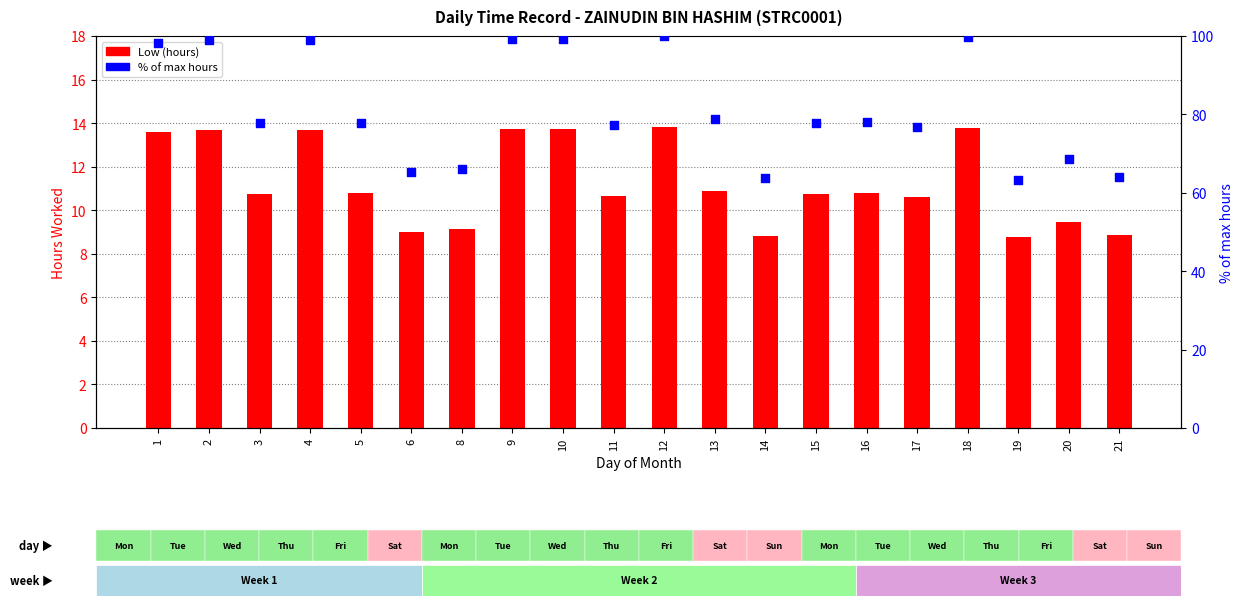

At how many categories does at least one series exceed 35?

20